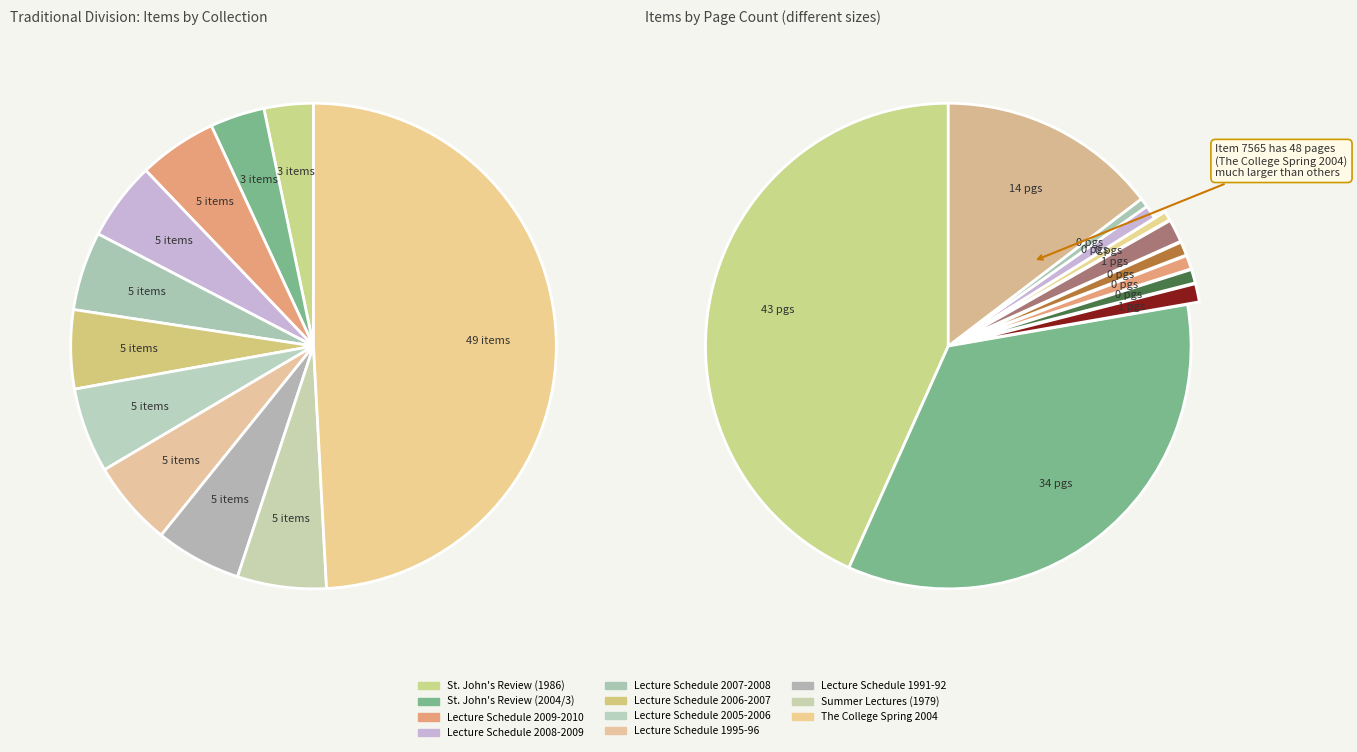

Combined, what portion of the pie is Lecture Schedule 2006-2007 and Lecture Schedule 2005-2006?

10.9%